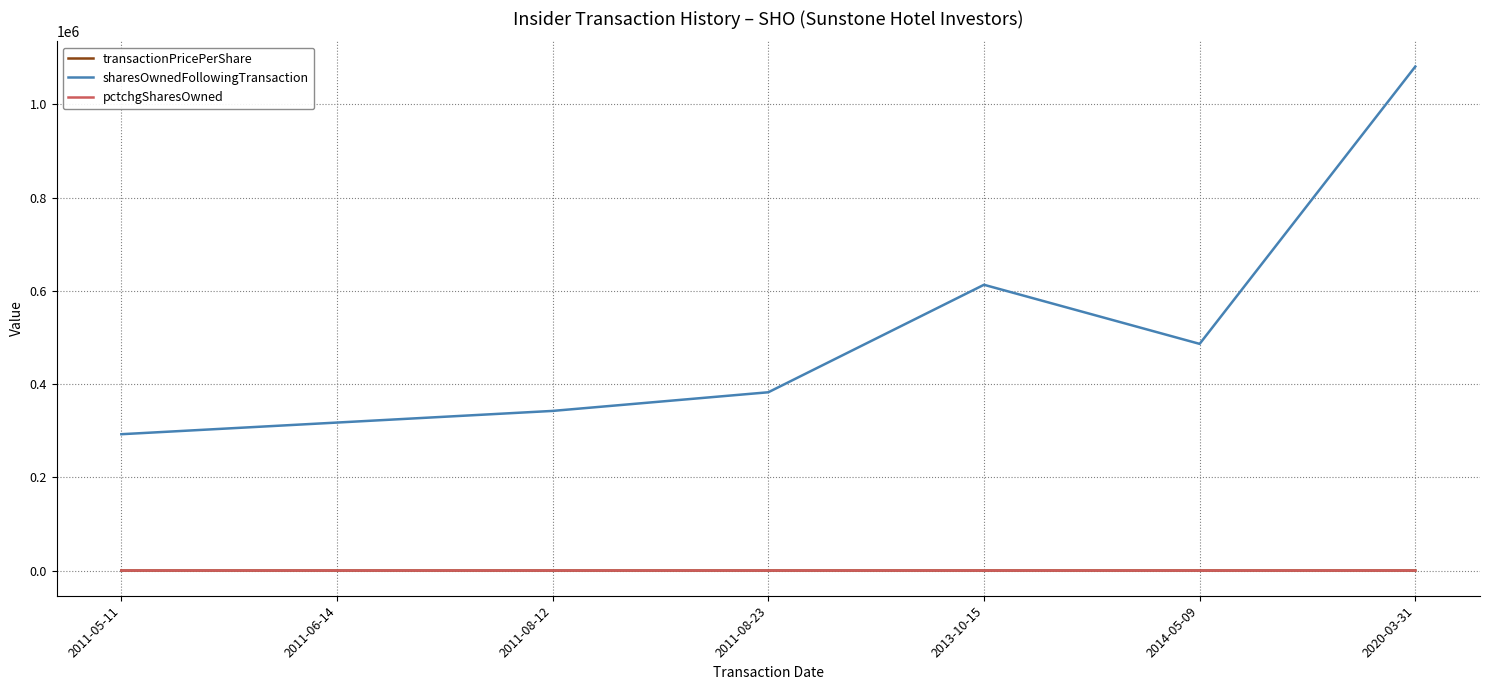

True or false: sharesOwnedFollowingTransaction and transactionPricePerShare cross at least once.

False